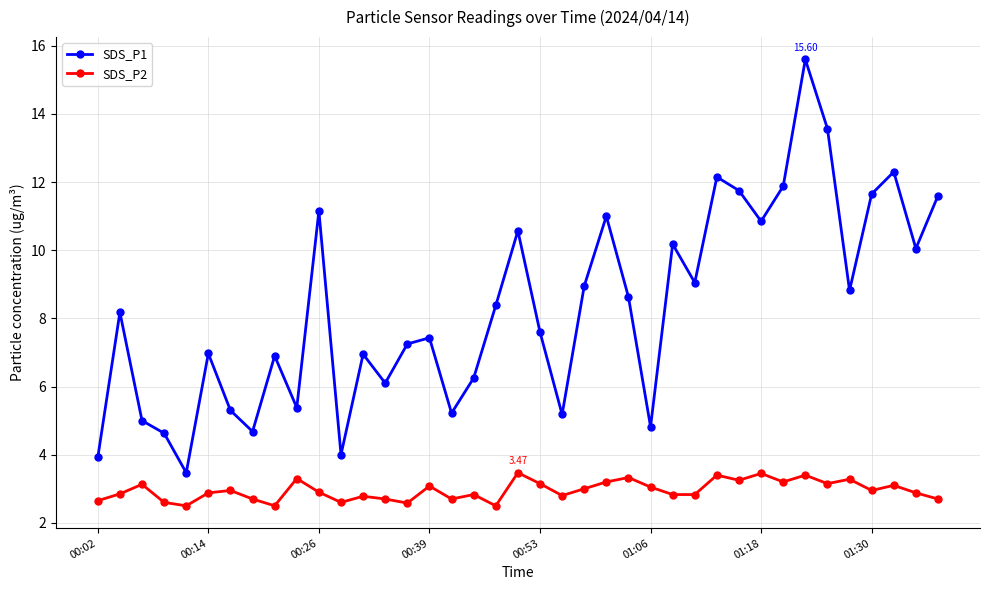

Which series has the largest range (max minus min)?

SDS_P1